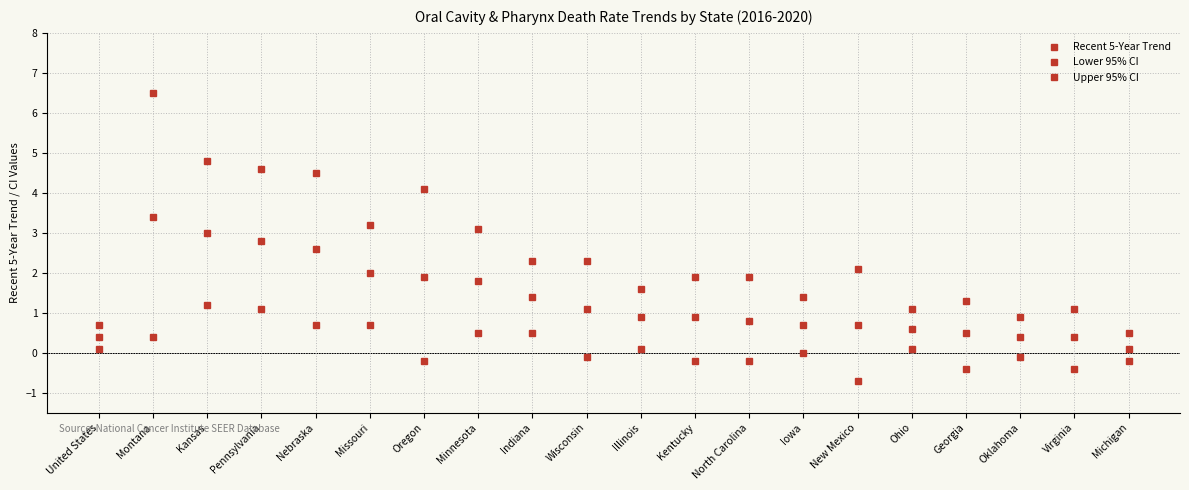

Is this an area chart (filled region under the line)?

No